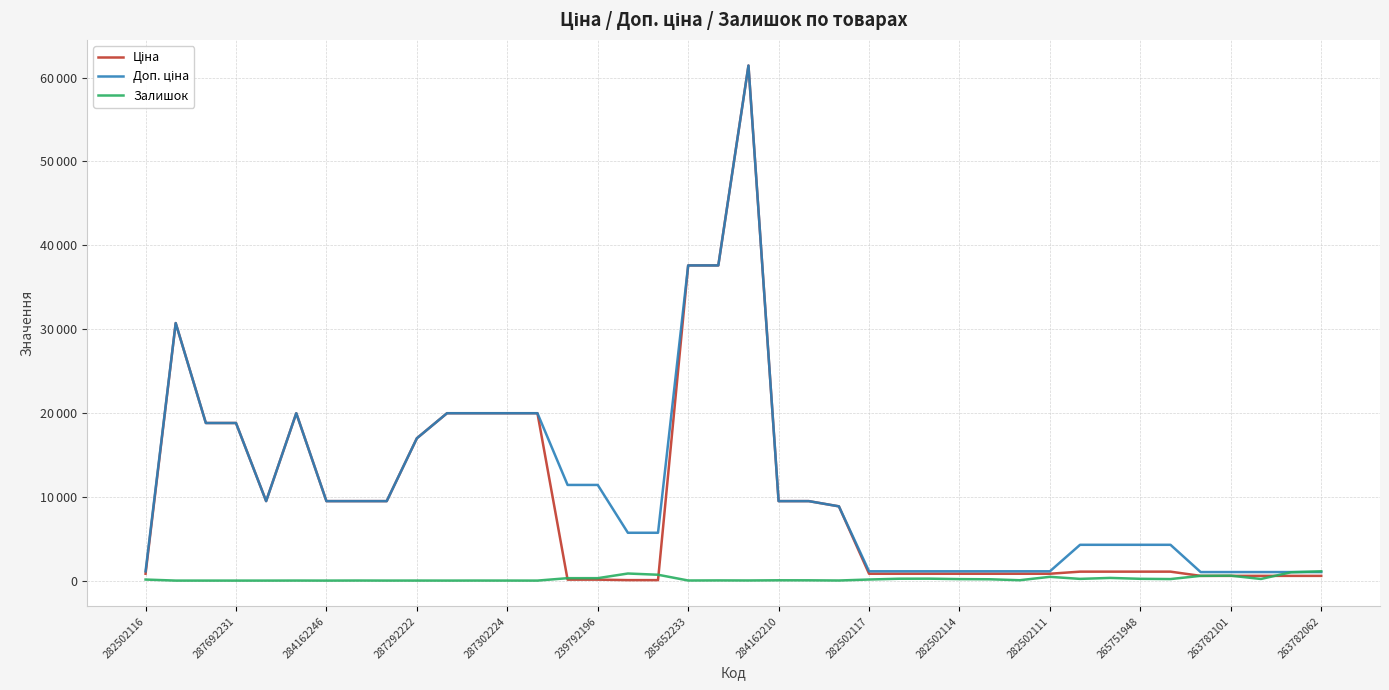

Is this an area chart (filled region under the line)?

No